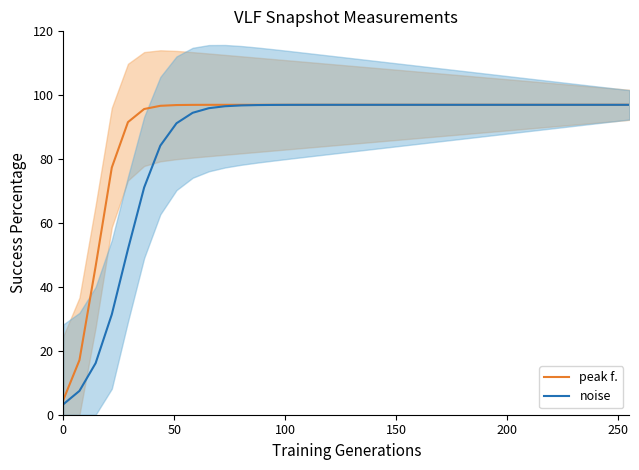

Is the value of noise at 29 greater than the value of peak f. at 13?

Yes